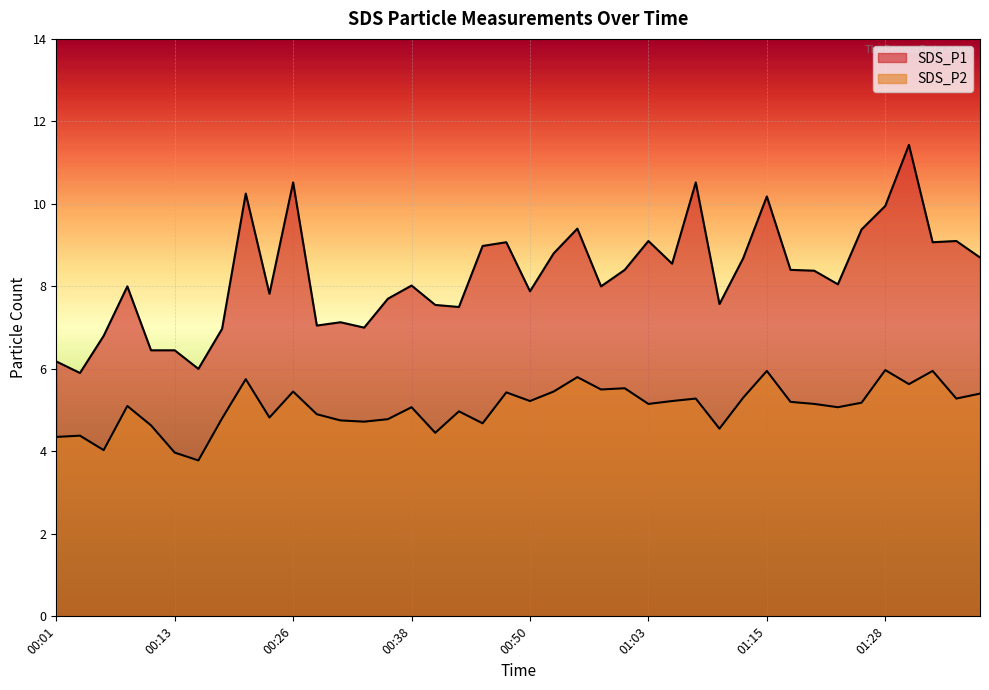

The value of SDS_P1 at 01:30 is 15.3. True or false?

False